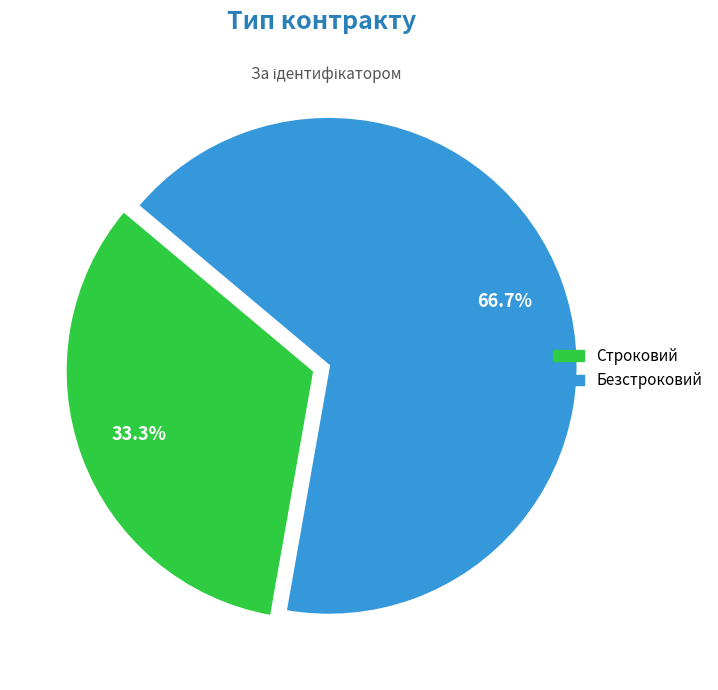

The Строковий slice represents 45% of the pie. True or false?

False